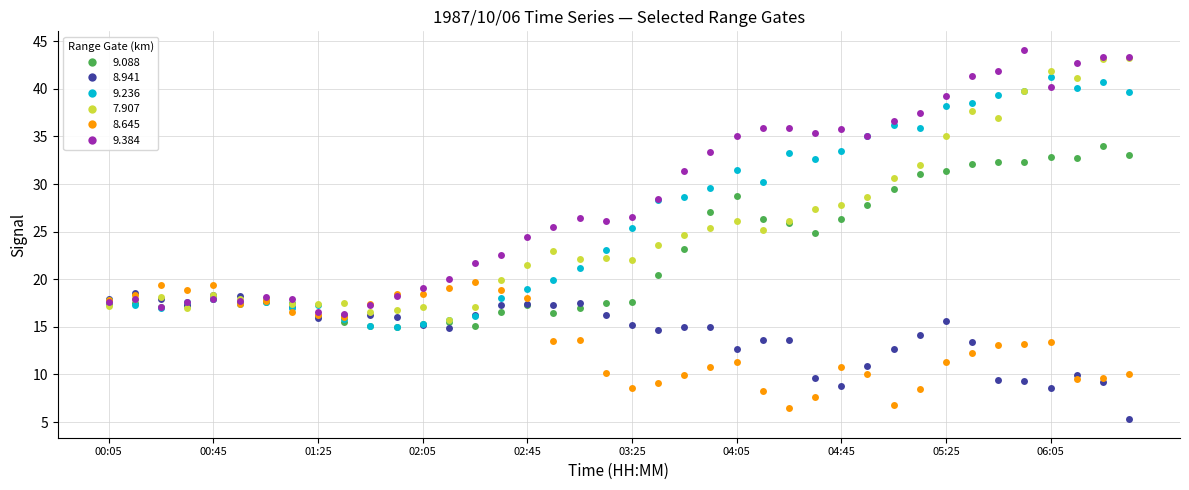

List the series in order of their peak value, lowest first.

8.941, 8.645, 9.088, 9.236, 7.907, 9.384